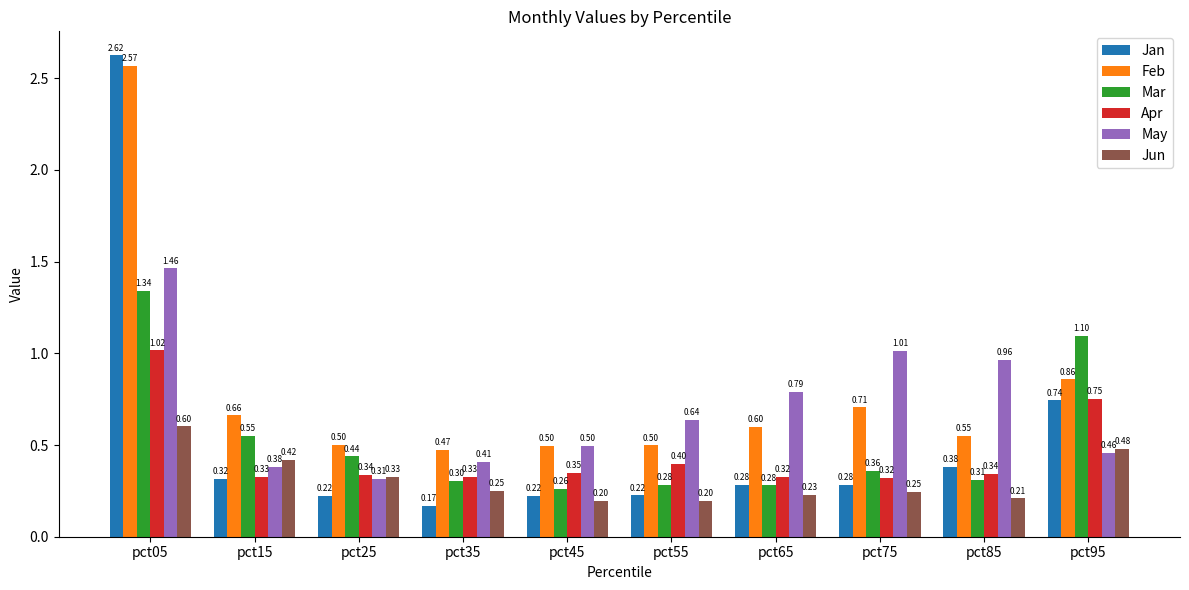

Which category has the highest value in the Mar series?

pct05